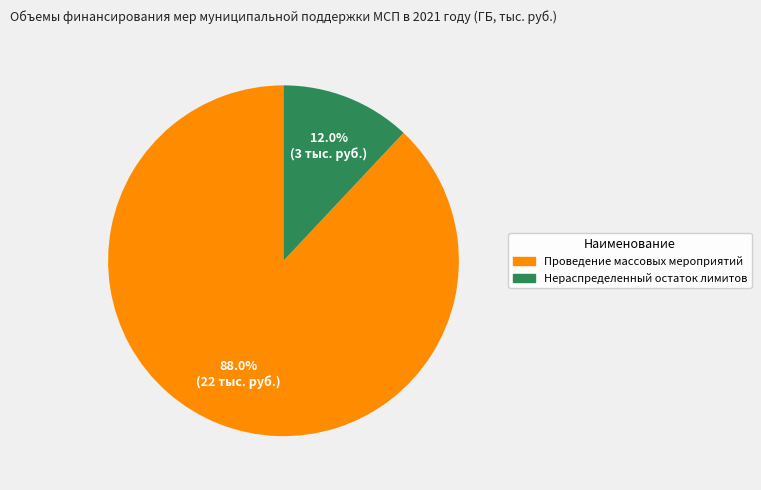

To the nearest percent, what is the difference between the largest and smallest slice percentages?

76%